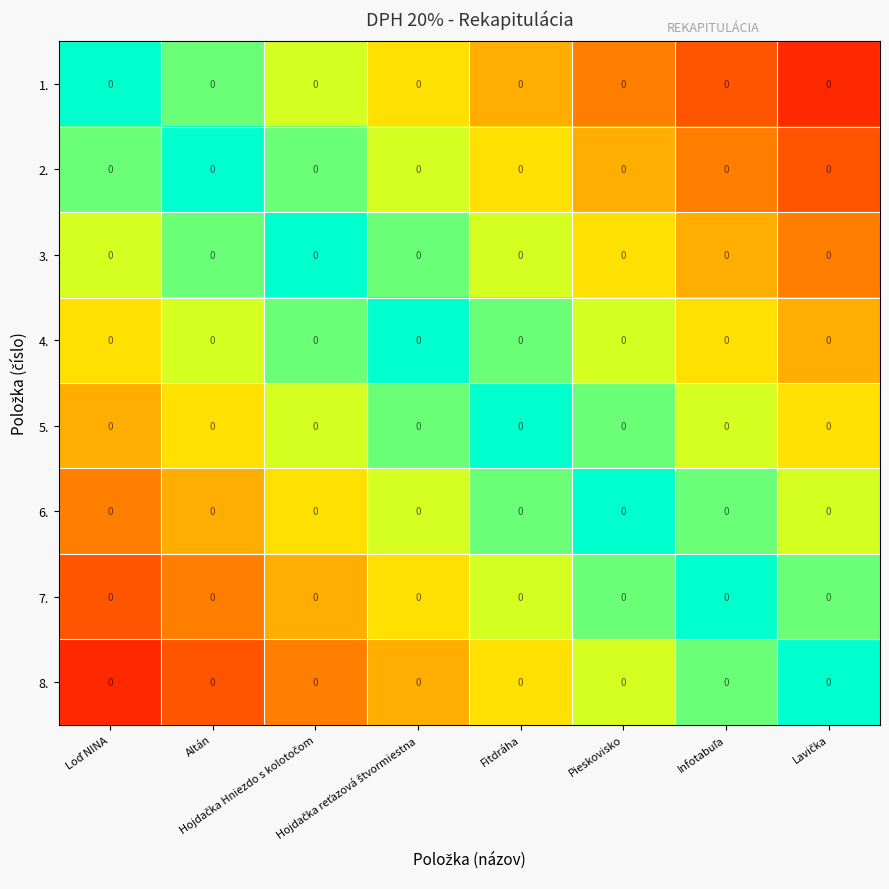

Which series has the largest total across all categories?

1.